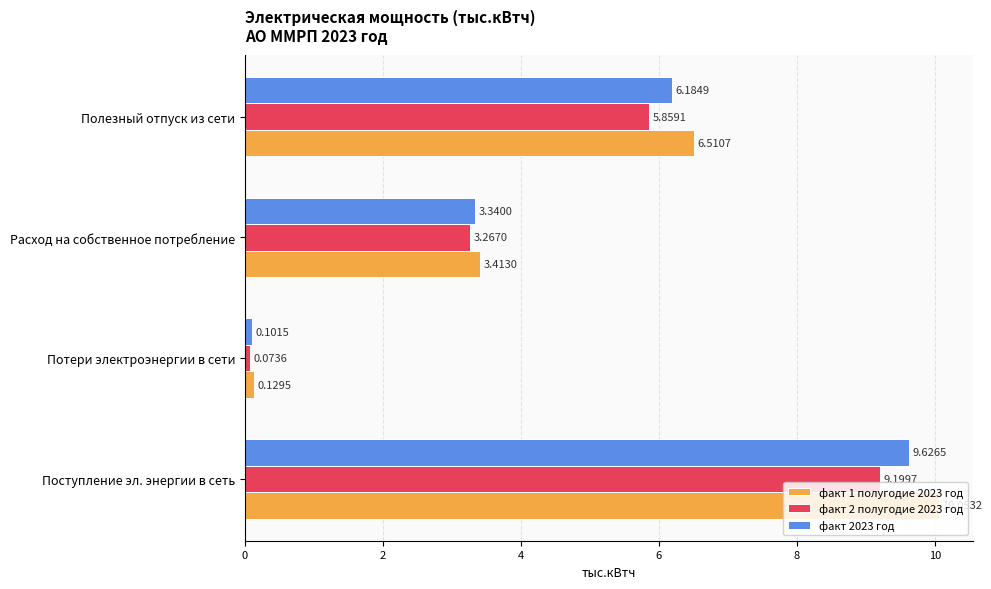

How many values in the факт 1 полугодие 2023 год series are below 6?

2